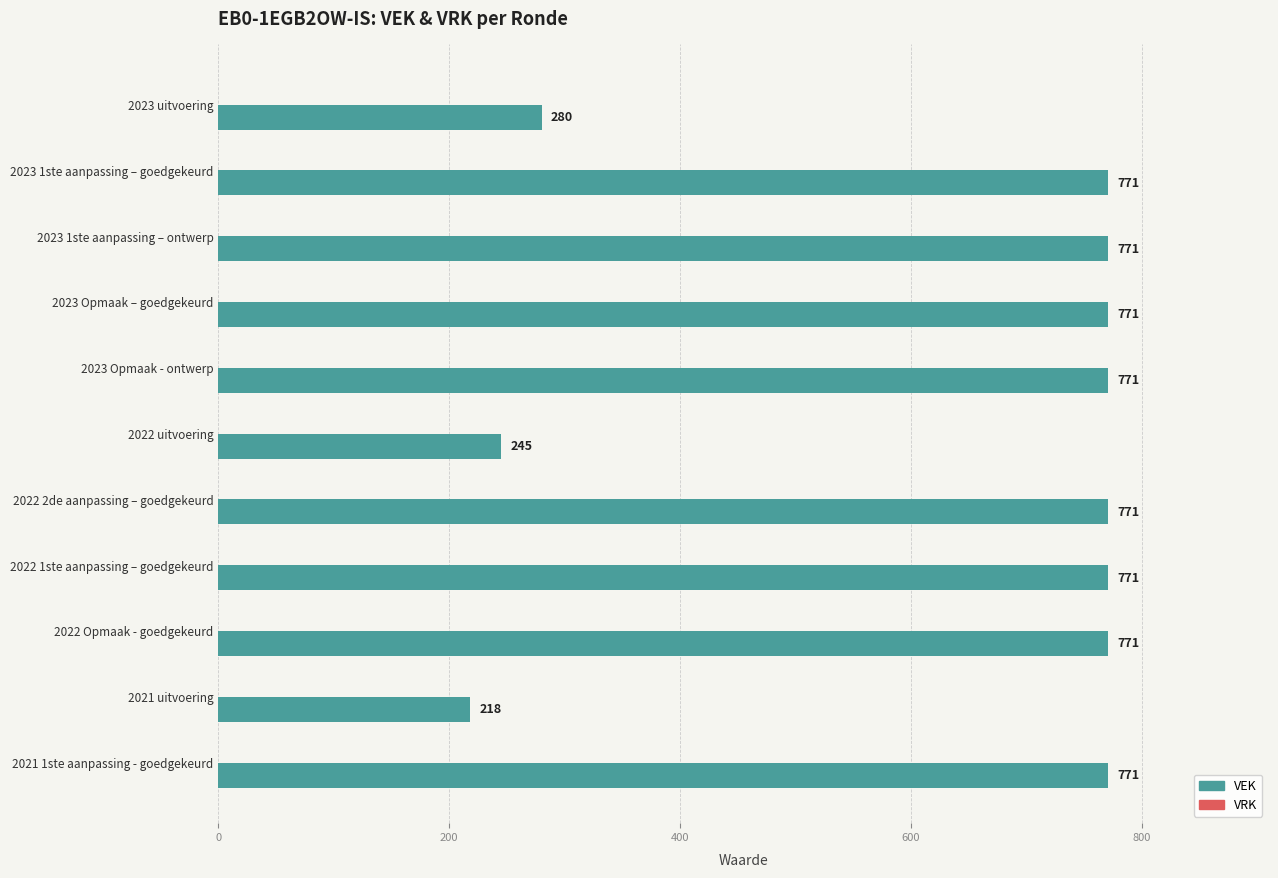

Approximately how many times larger is the value at 2022 uitvoering compared to 2022 Opmaak - goedgekeurd?

0.3